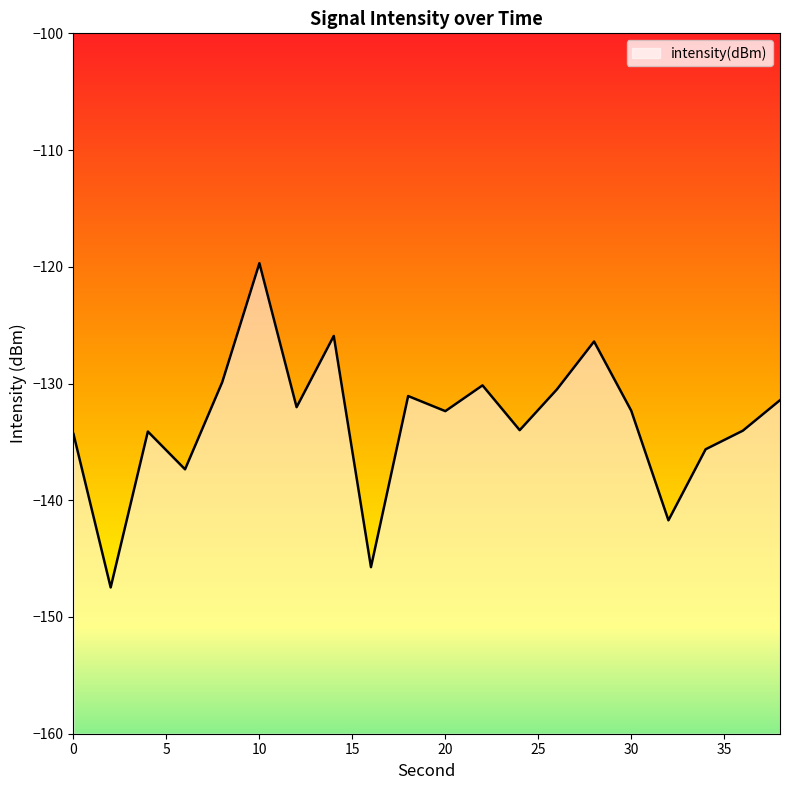

List the labels in order of value, smallest first.

2, 16, 32, 6, 34, 0, 4, 36, 24, 20, 30, 12, 38, 18, 26, 22, 8, 28, 14, 10